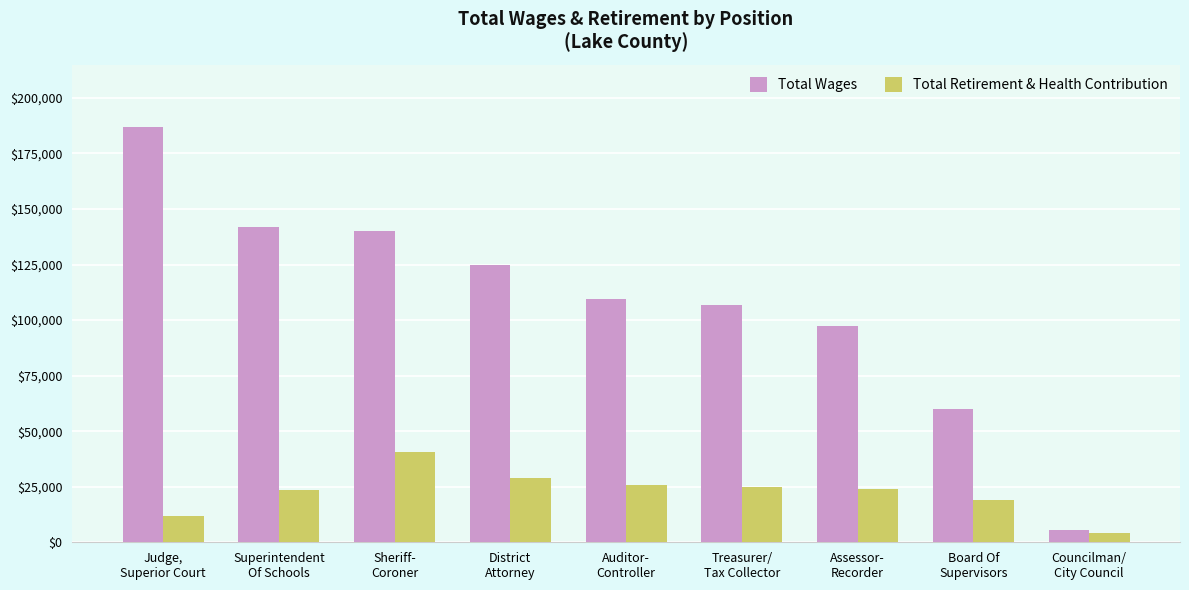

List the series in order of their overall mean, highest first.

Total Wages, Total Retirement & Health Contribution